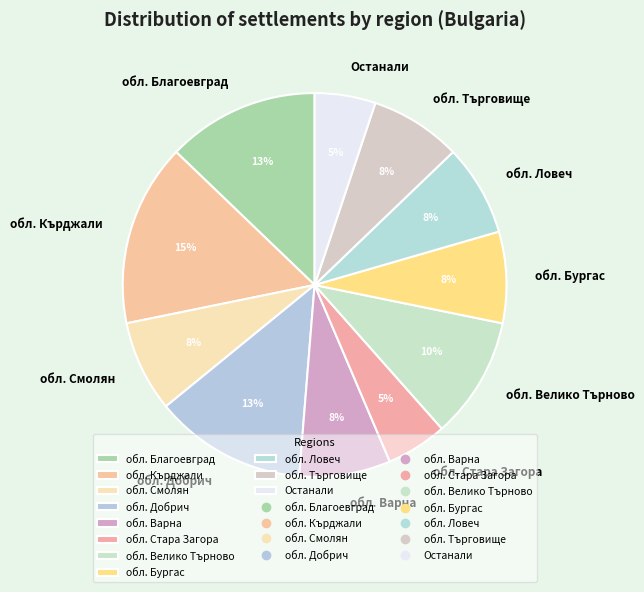

To the nearest percent, what is the difference between the largest and smallest slice percentages?

10%